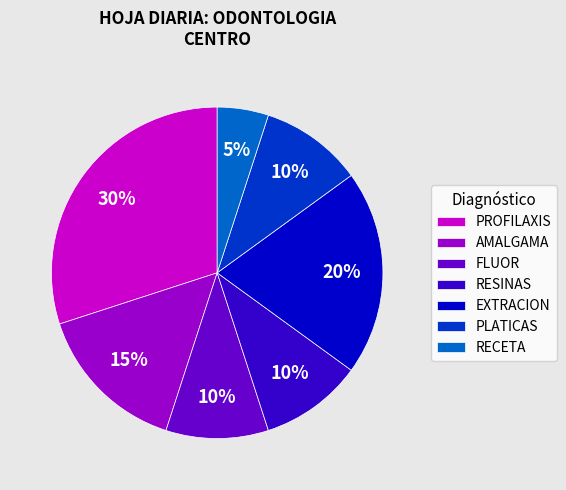

The AMALGAMA slice represents 21% of the pie. True or false?

False